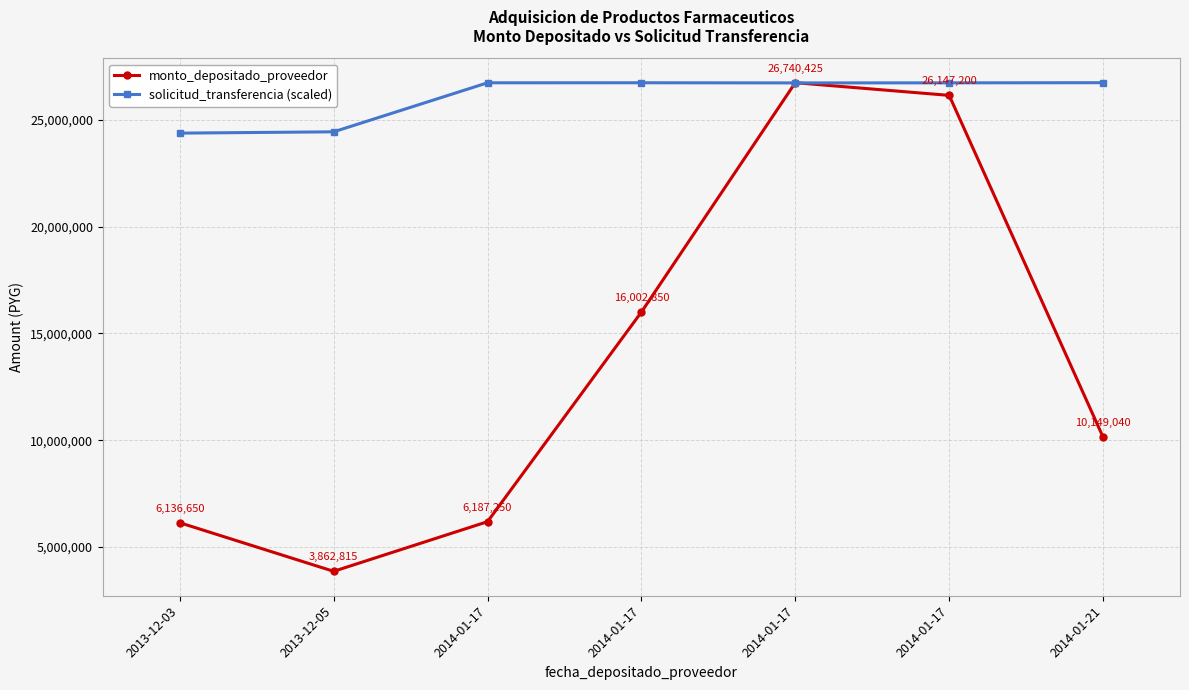

What is the label of the 1st point from the right?

2014-01-21